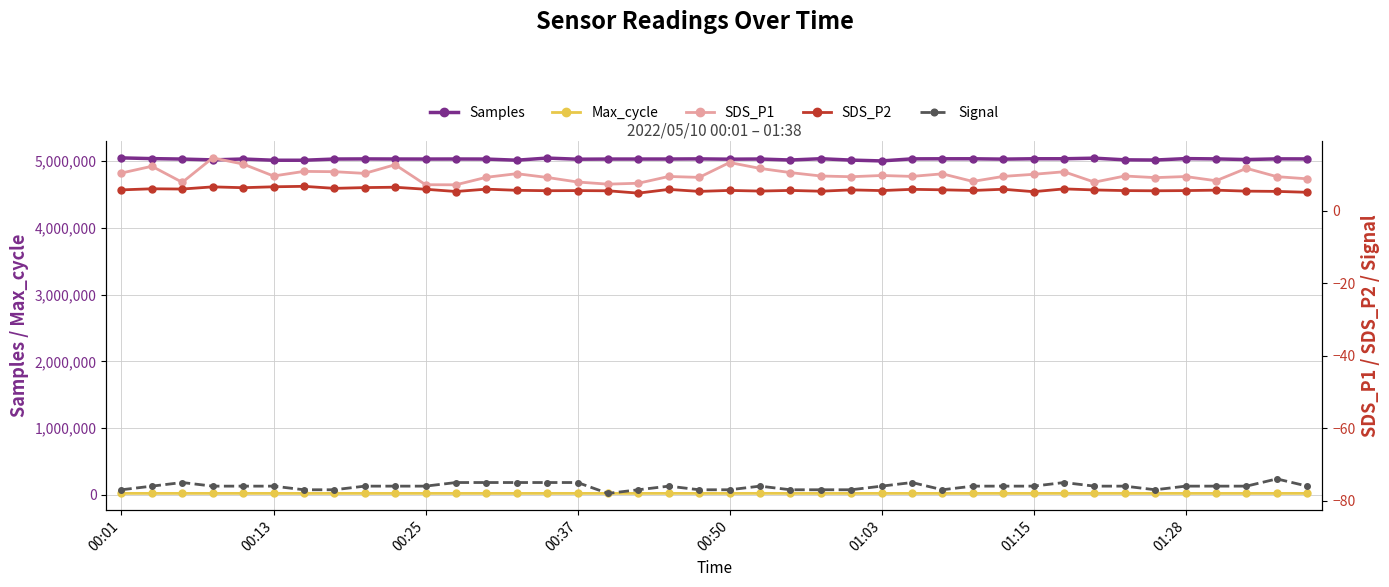

True or false: Samples has more than 2 interior local peaks.

True